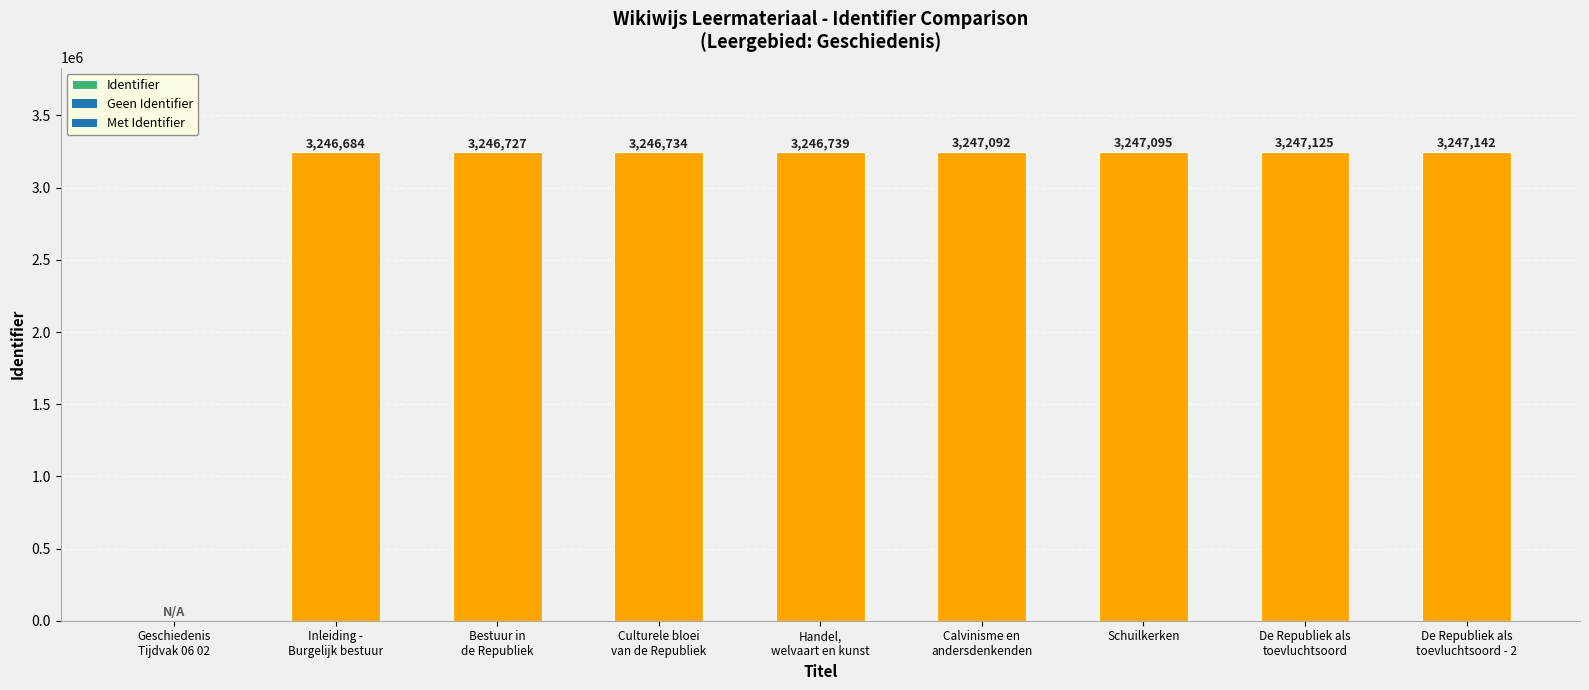

Which has a higher value, Handel,
welvaart en kunst or Calvinisme en
andersdenkenden?

Calvinisme en
andersdenkenden